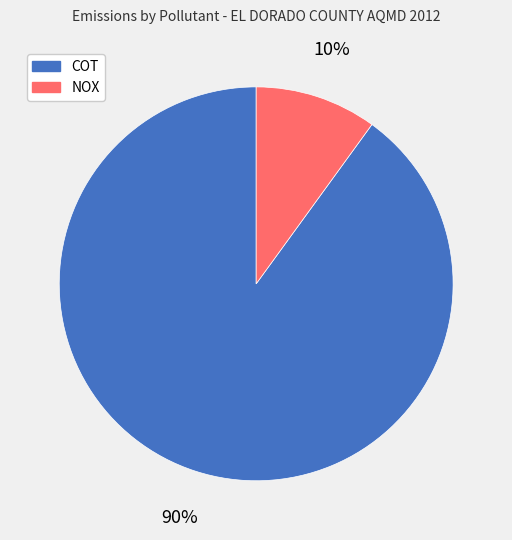

How many segments does this pie chart have?

2